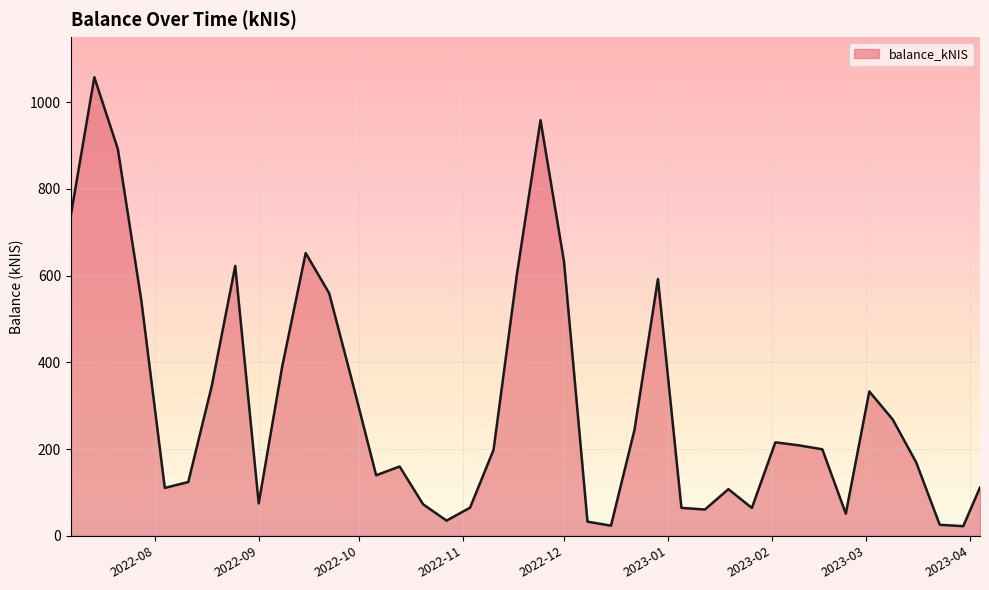

What is the maximum value shown in the chart?

1057.2